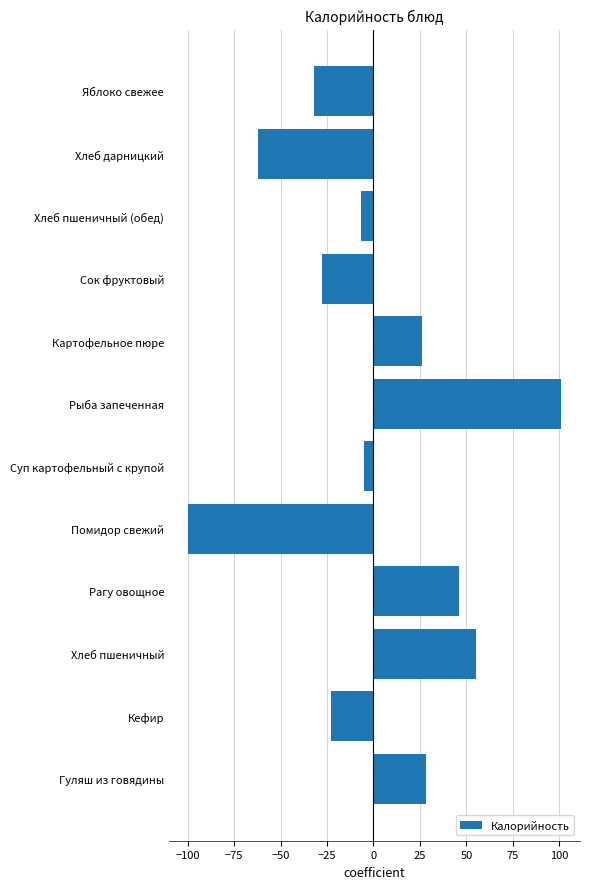

Where is the data nearest to the value 0?

Суп картофельный с крупой